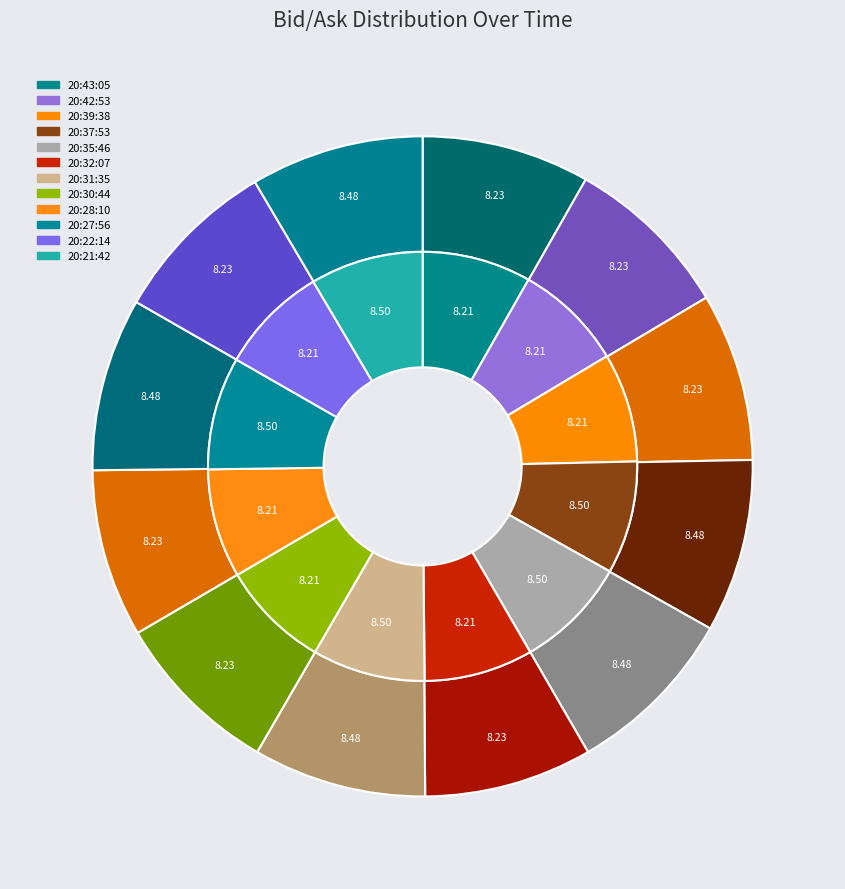

What percentage is the bid_values slice, to the nearest percent?

8%